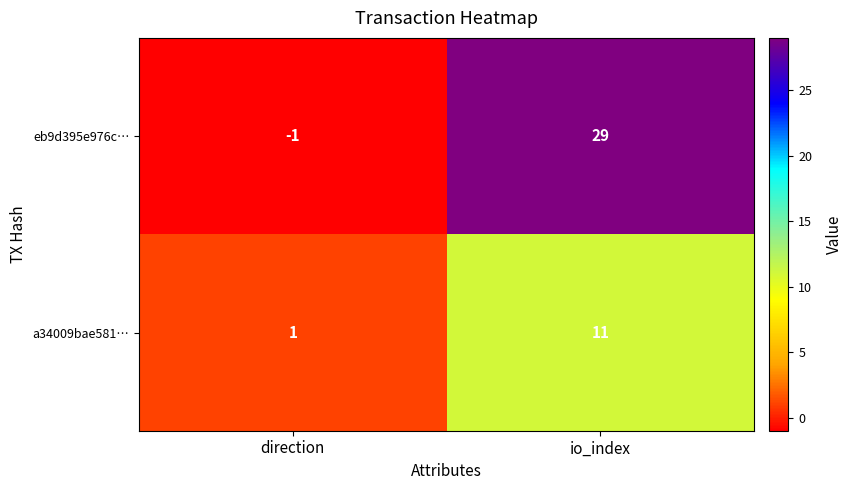

List the series in order of their peak value, lowest first.

a34009bae581…, eb9d395e976c…